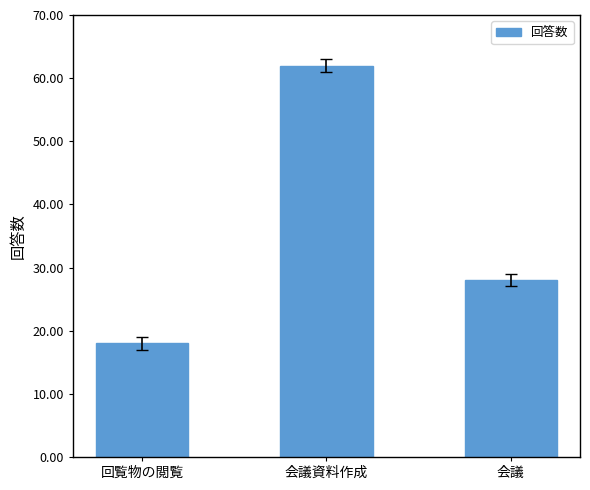

What is the label of the 2nd bar from the left?

会議資料作成